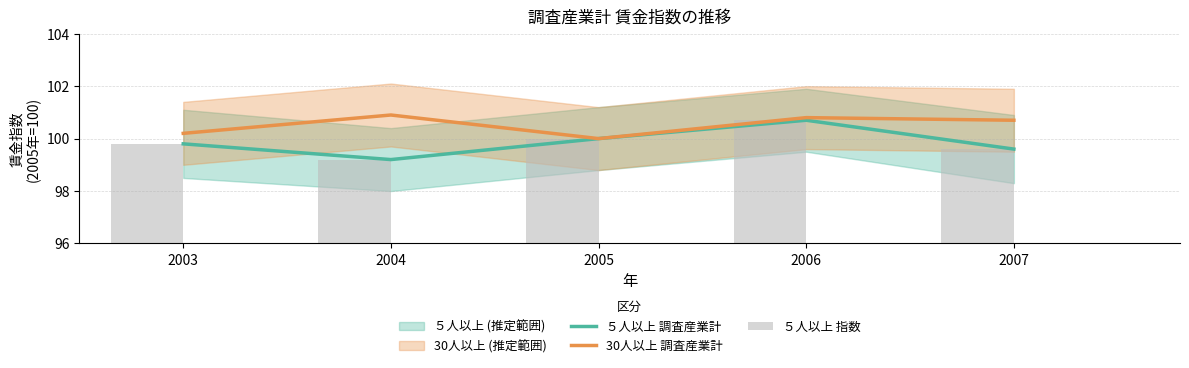

At which label does ５人以上 指数 reach its minimum?

2004